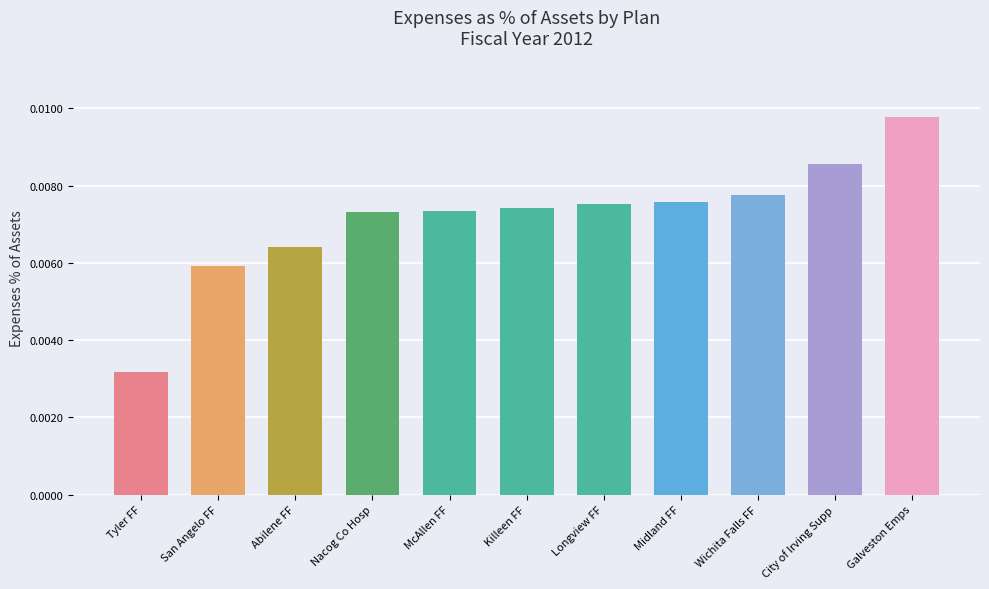

At which label is the value closest to 0?

Tyler FF